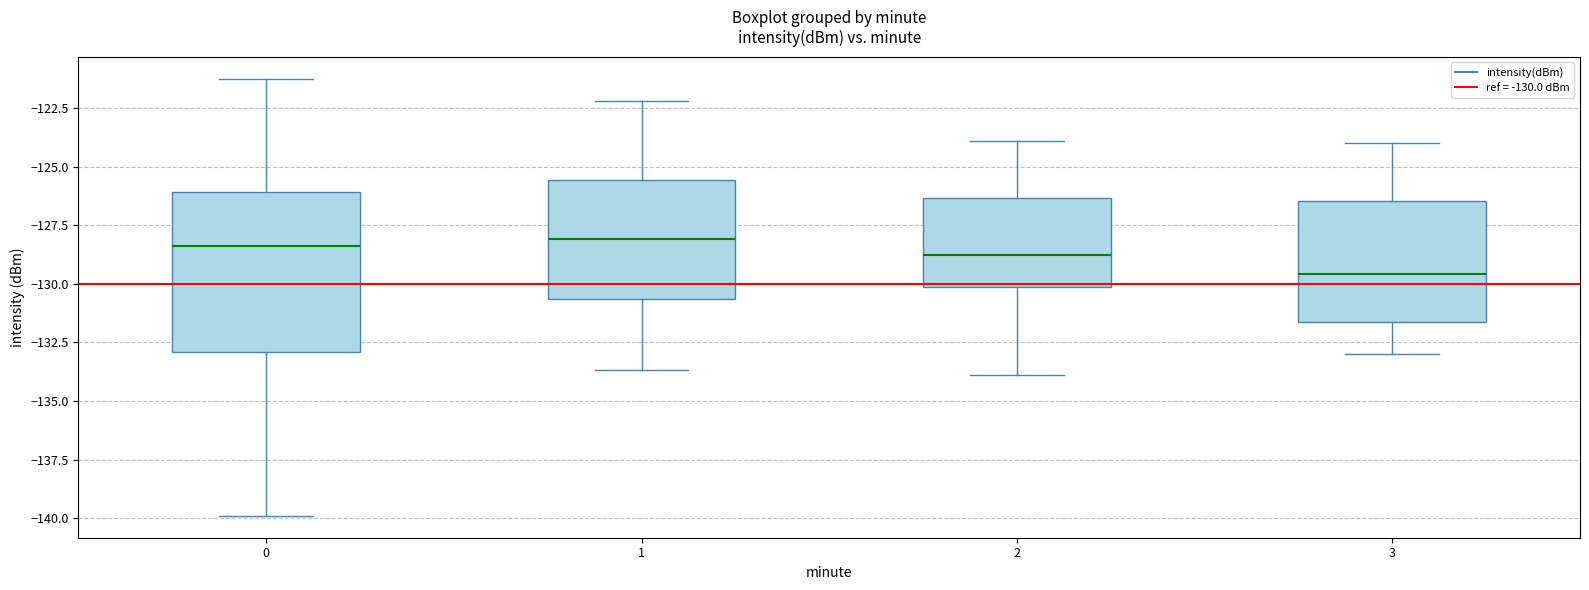

Comparing the boxes themselves (not the whiskers), which one is the tallest?

0